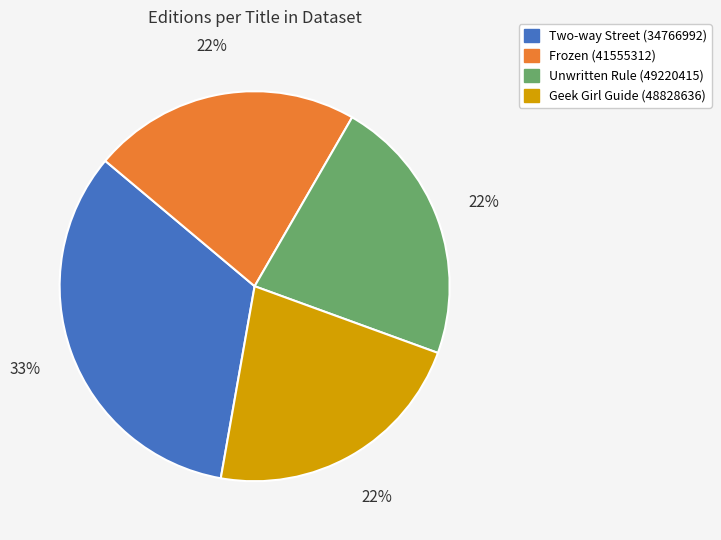

Which category has the biggest portion of the pie?

Two-way Street (34766992)